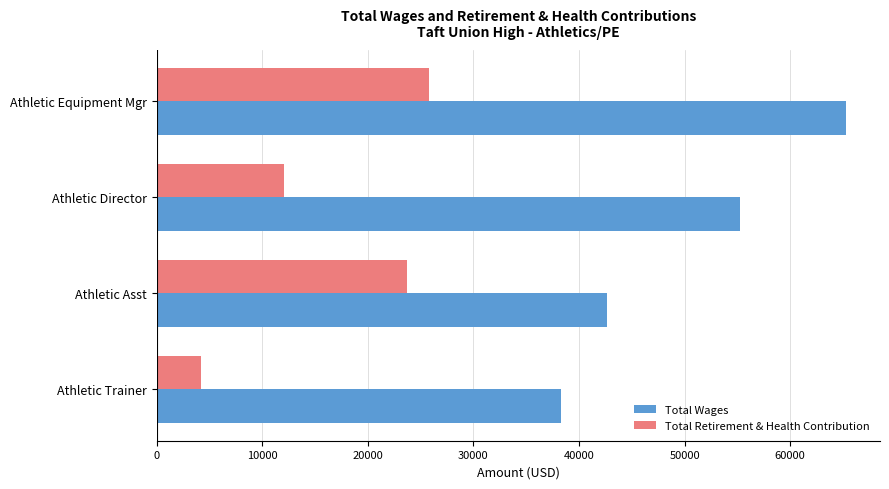

At how many categories does at least one series exceed 24730?

4